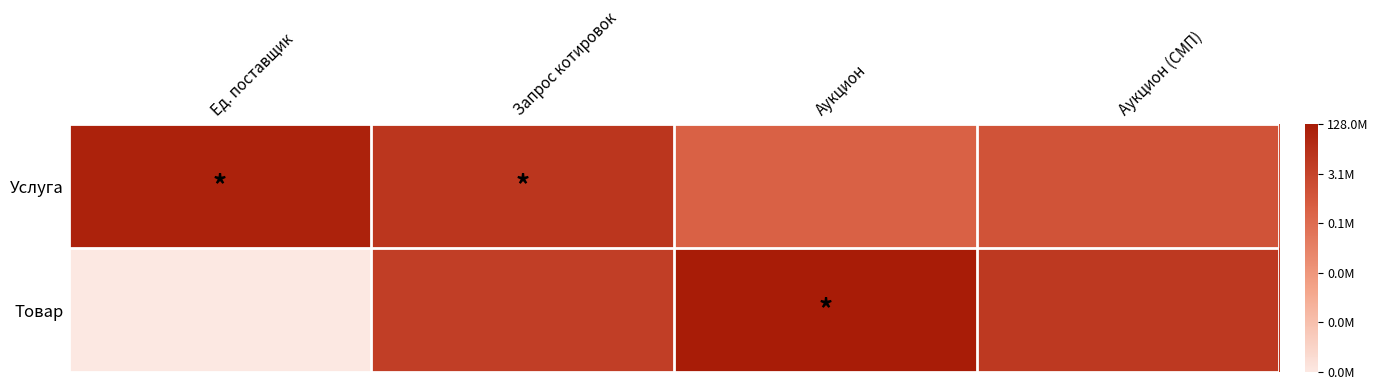

Which has a higher value, Запрос котировок or Аукцион?

Запрос котировок